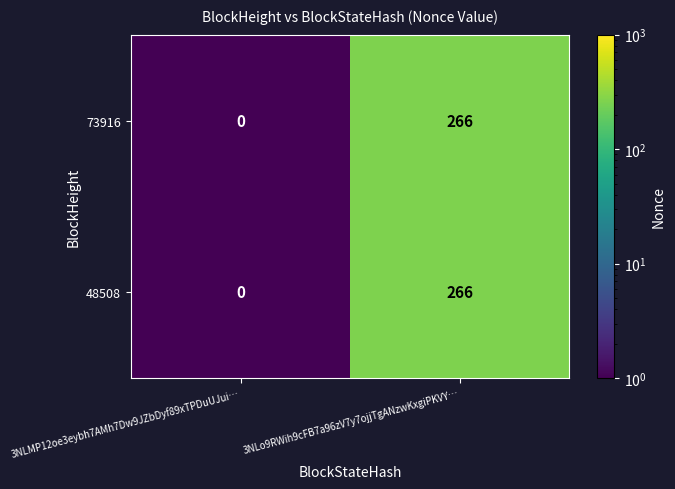

List the labels in order of 73916 value, smallest first.

3NLMP12oe3eybh7AMh7Dw9JZbDyf89xTPDuUJui…, 3NLo9RWih9cFB7a96zV7y7ojjTgANzwKxgiPKVY…